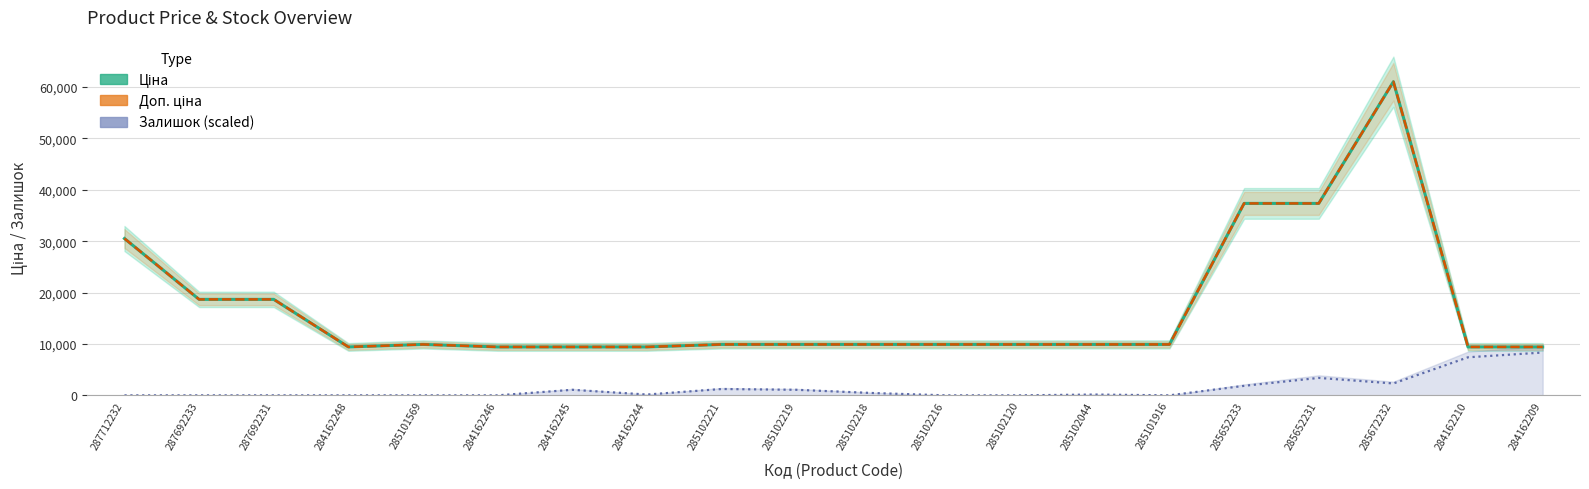

What is the difference between the highest and lowest values at 285102221?

8674.5